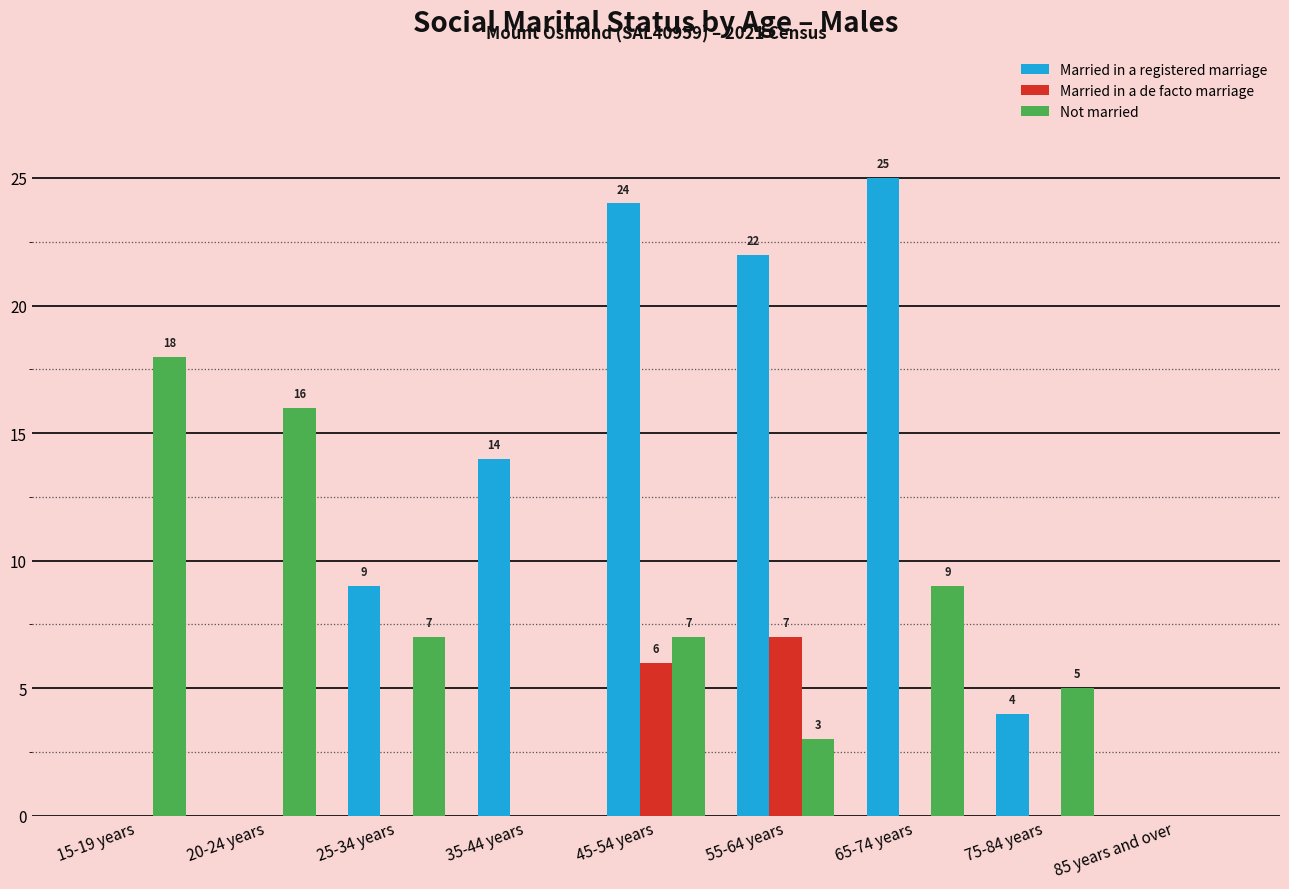

How many values in Married in a de facto marriage are above zero?

2